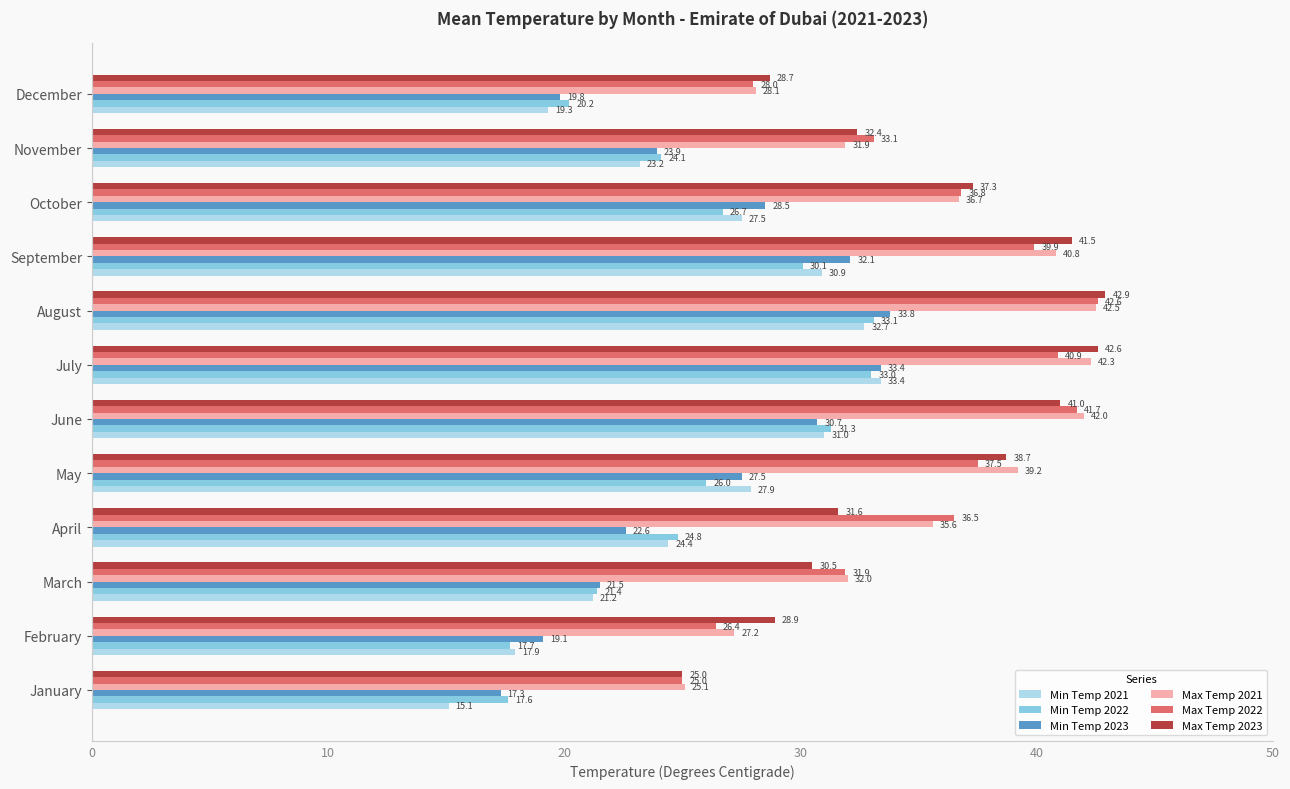

Which series changed the most between August and November?

Max Temp 2021